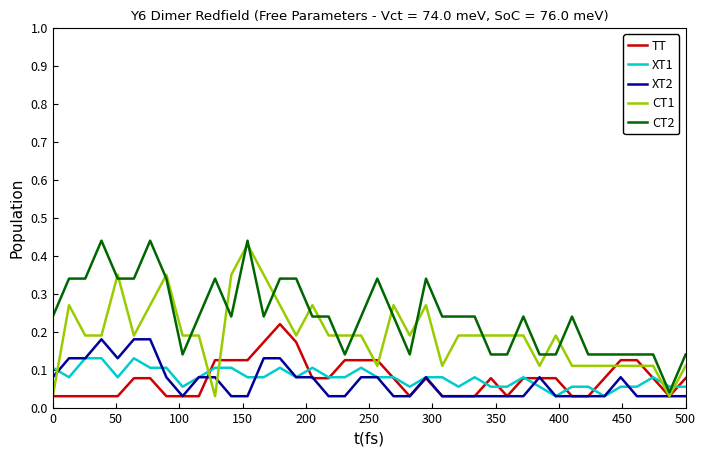

After their last crossing, which series has the higher values: CT2 or XT1?

CT2